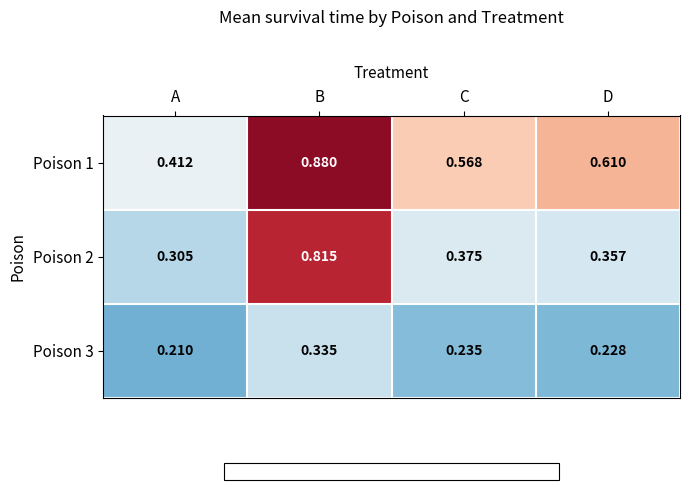

Which category has the lowest value in the Poison 2 series?

A